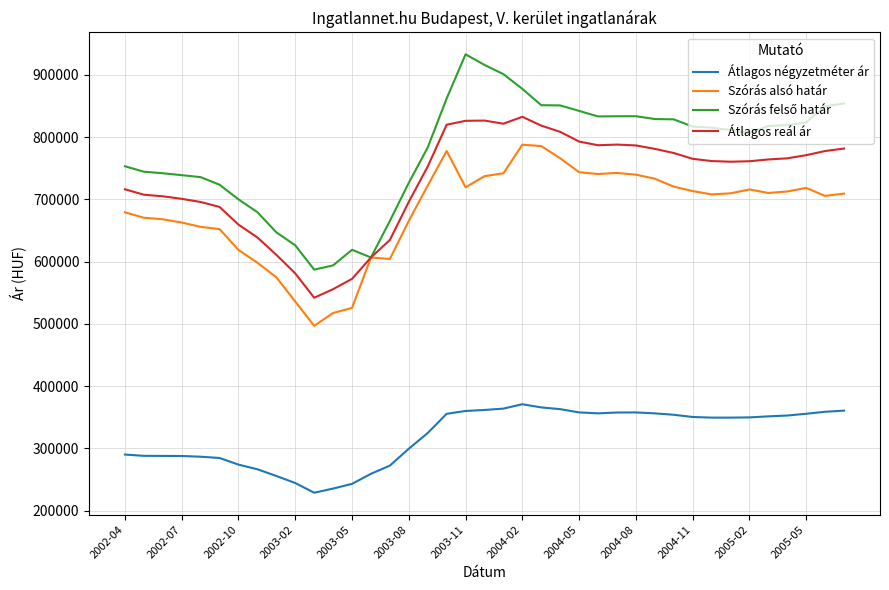

True or false: Átlagos négyzetméter ár and Szórás alsó határ cross at least once.

False